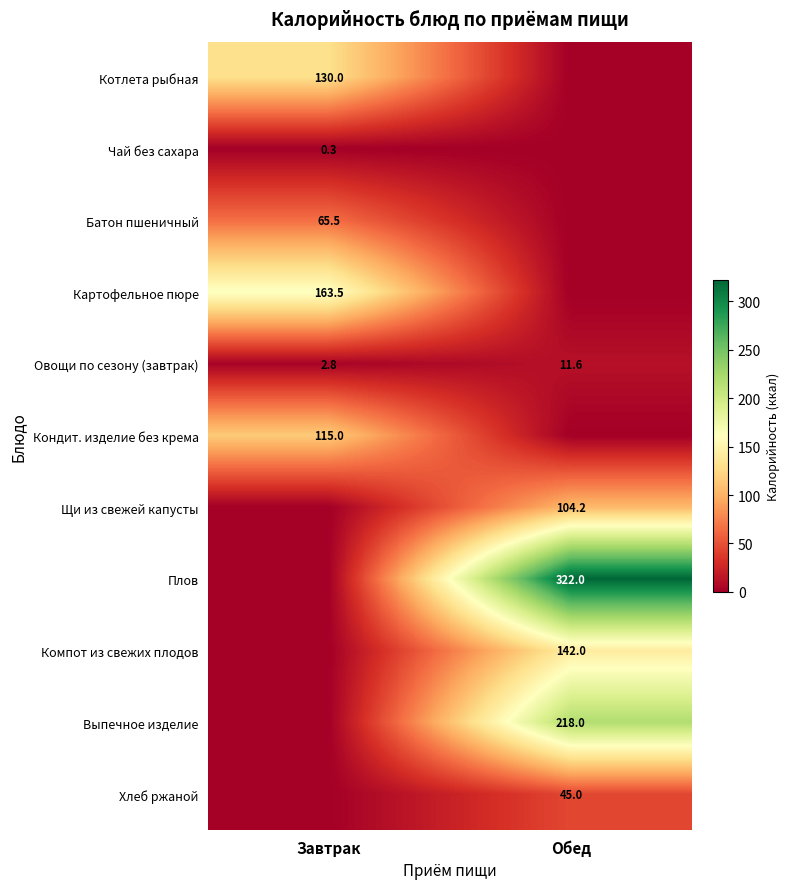

How many categories are shown in the chart?

2